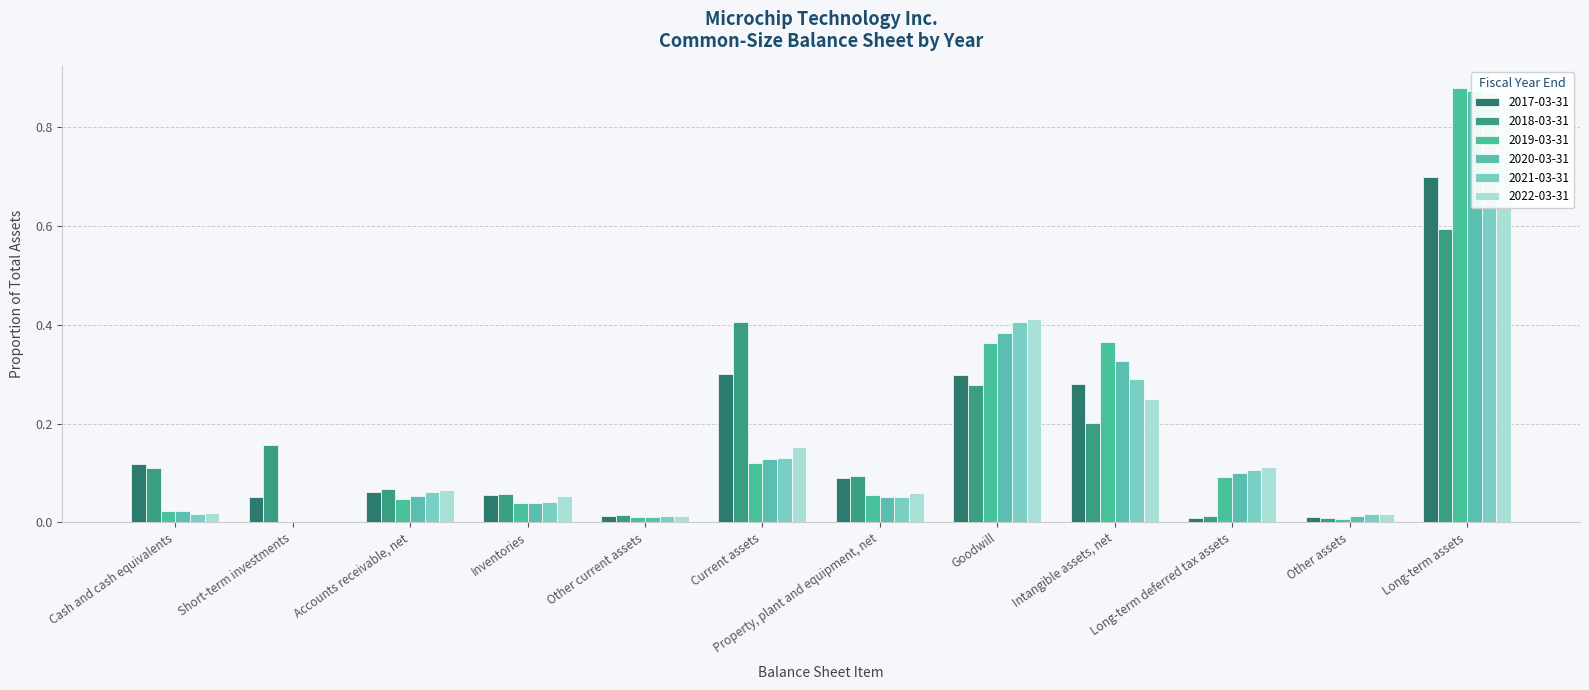

How many series are shown in this chart?

6